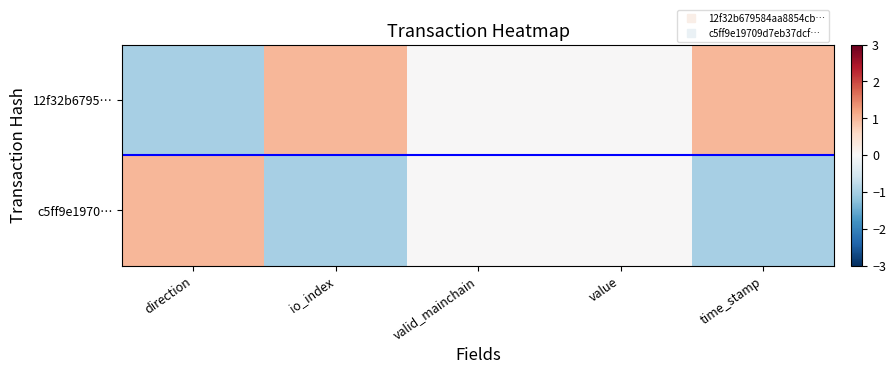

At which category is the sum across all series the highest?

direction